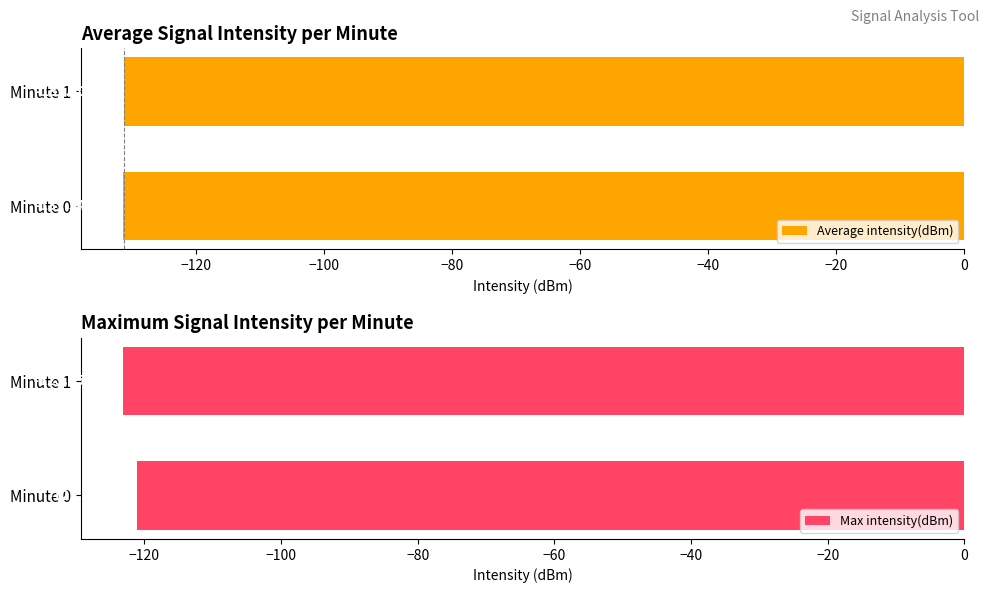

Rank the series by their average value, from highest to lowest.

Max intensity(dBm), Average intensity(dBm)